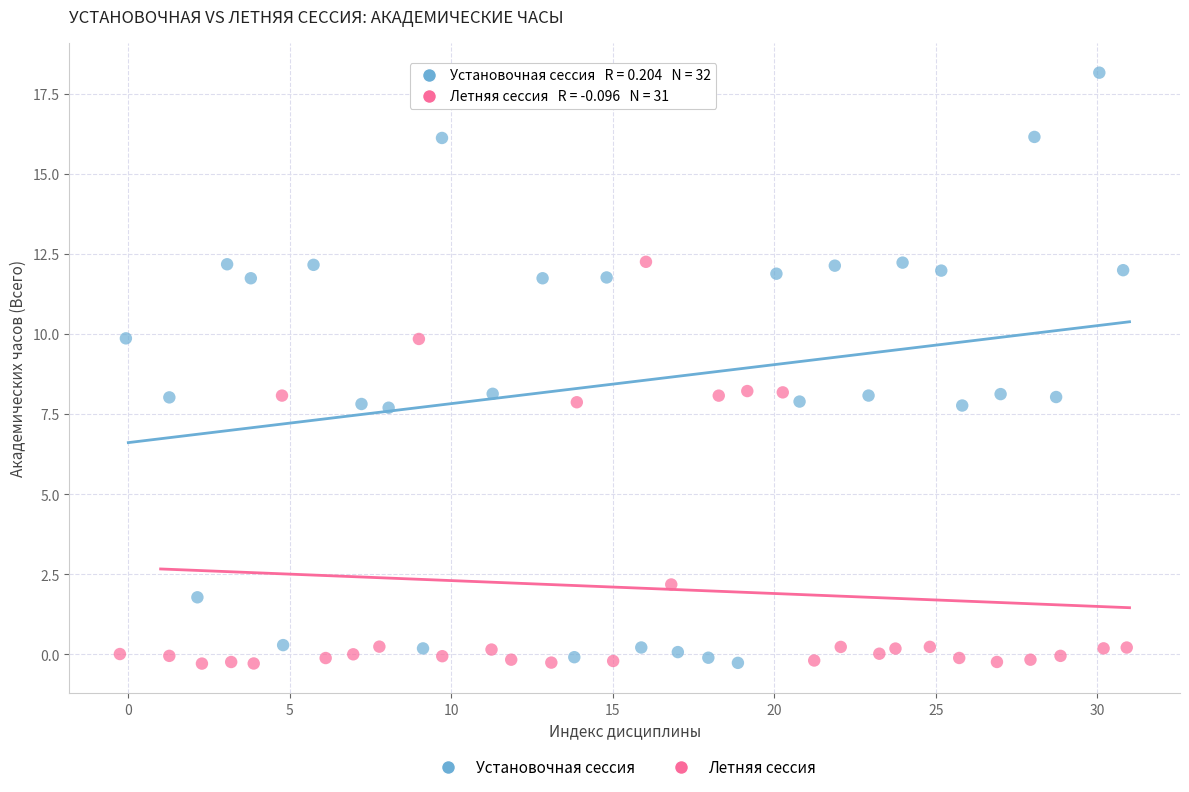

Which series has the widest spread of Y values?

Установочная сессия